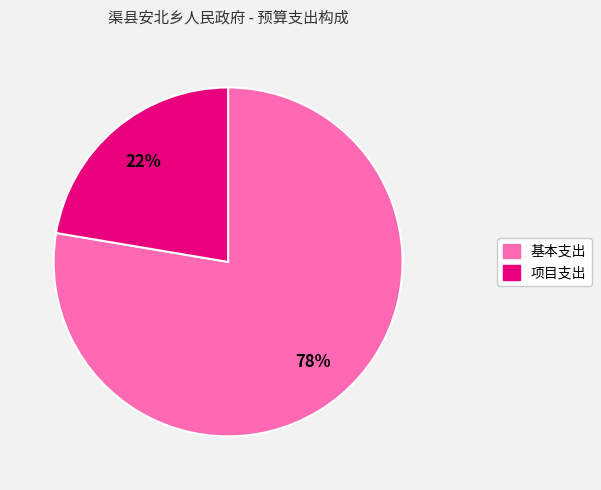

How many segments does this pie chart have?

2